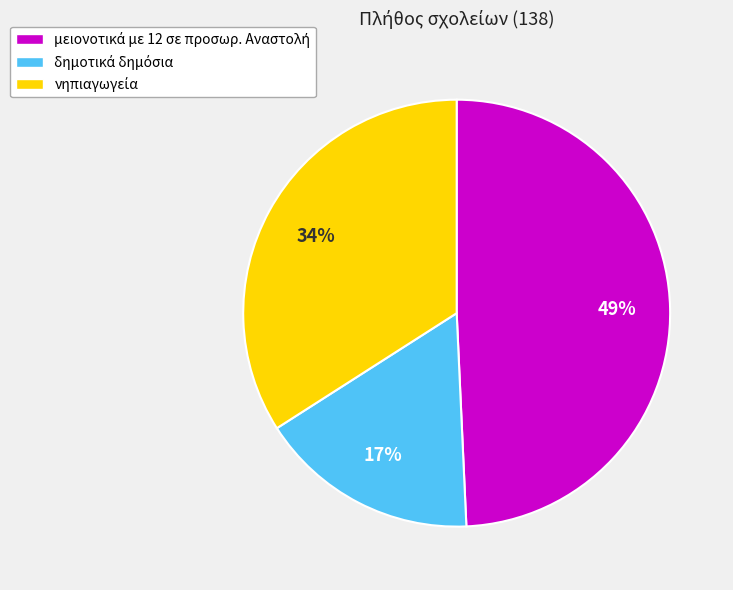

How many segments does this pie chart have?

3